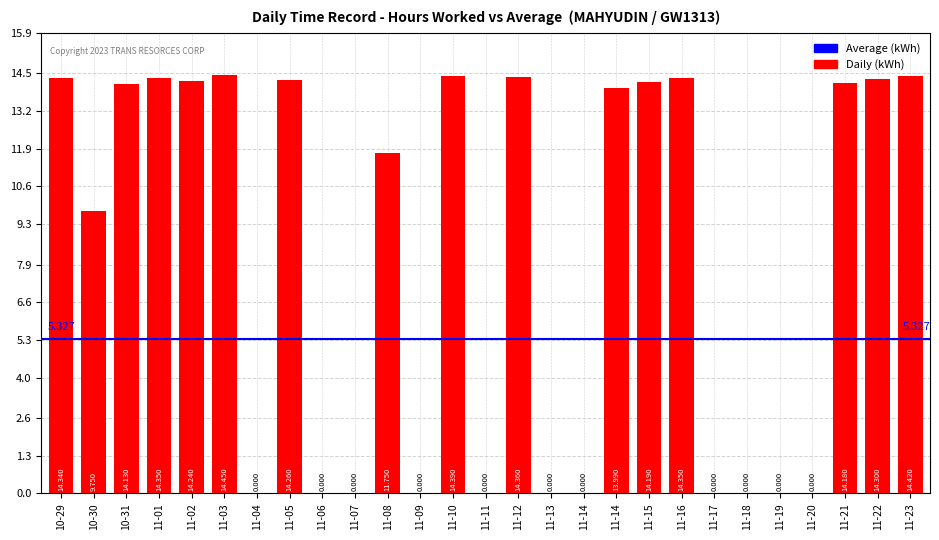

What is the label of the 12th bar from the left?

11-09